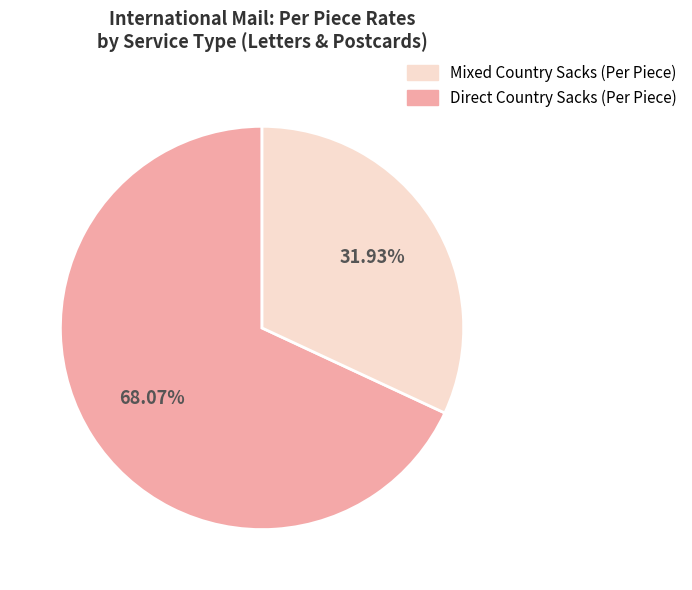

Is there a majority slice in this chart?

Yes